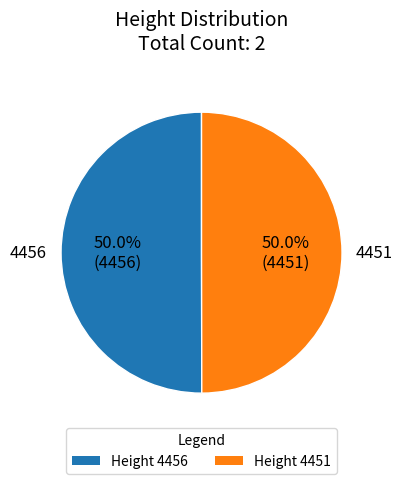

How many segments does this pie chart have?

2